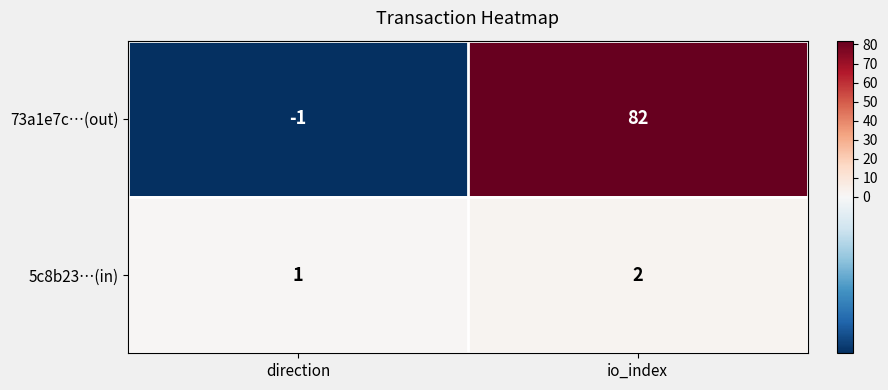

List the series in order of their peak value, lowest first.

5c8b23…(in), 73a1e7c…(out)